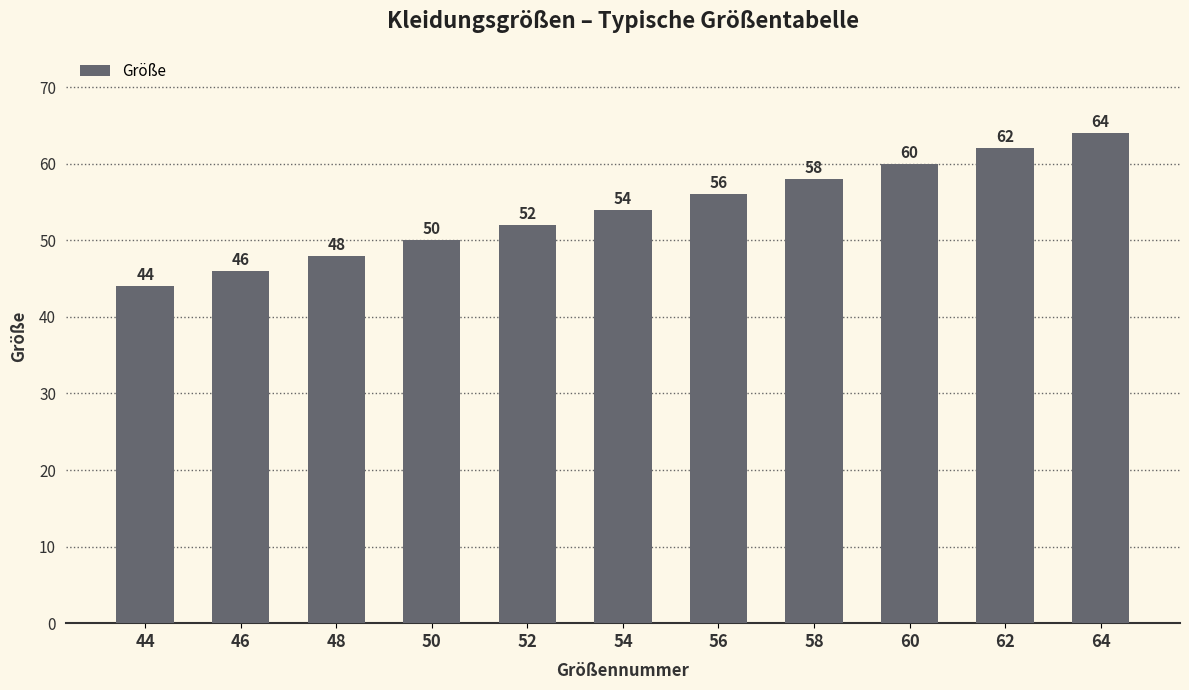

List the labels in order of value, largest first.

64, 62, 60, 58, 56, 54, 52, 50, 48, 46, 44